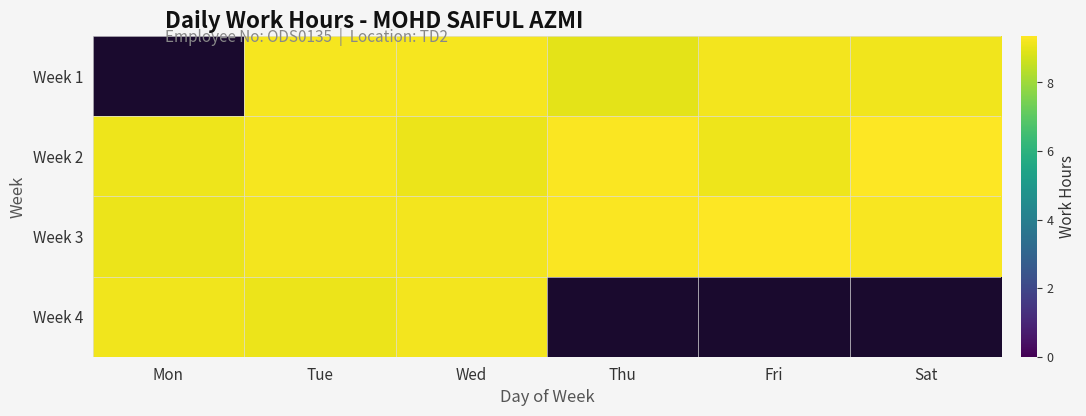

Between Sat and Thu, which is larger?

Sat